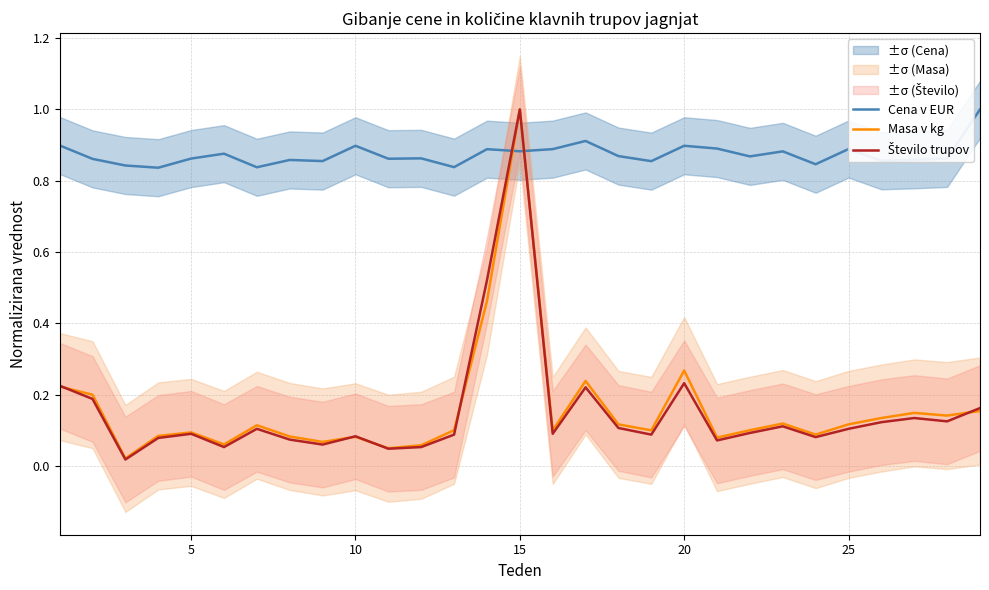

What is the average value of the Masa v kg series?

0.2